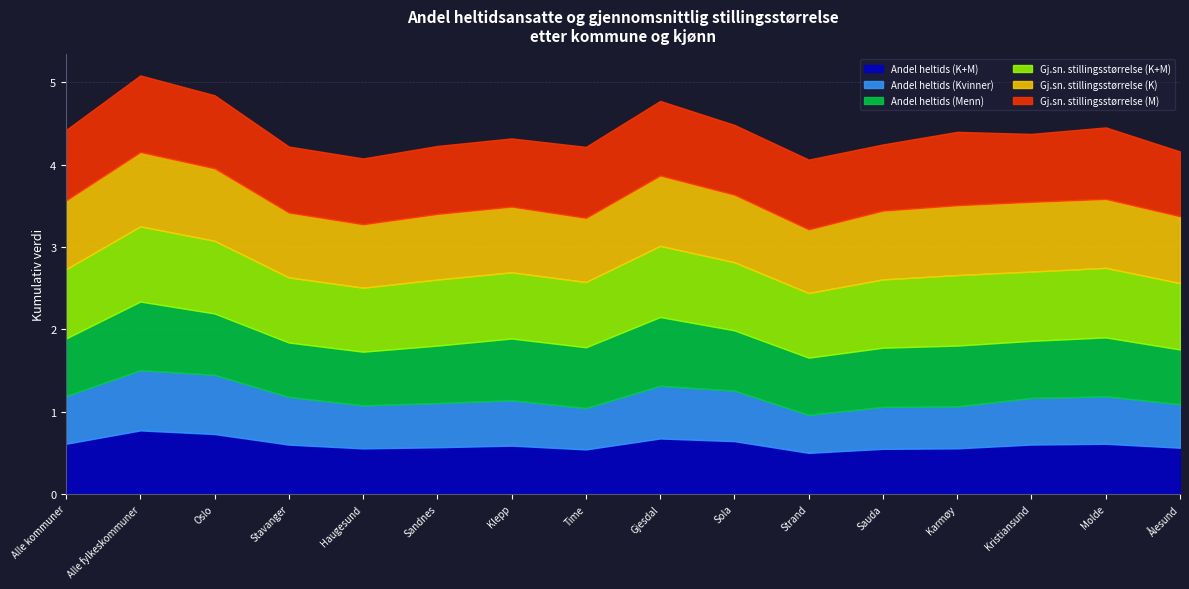

True or false: Gj.sn. stillingsstørrelse (M) and Andel heltids (K+M) intersect in this chart.

False